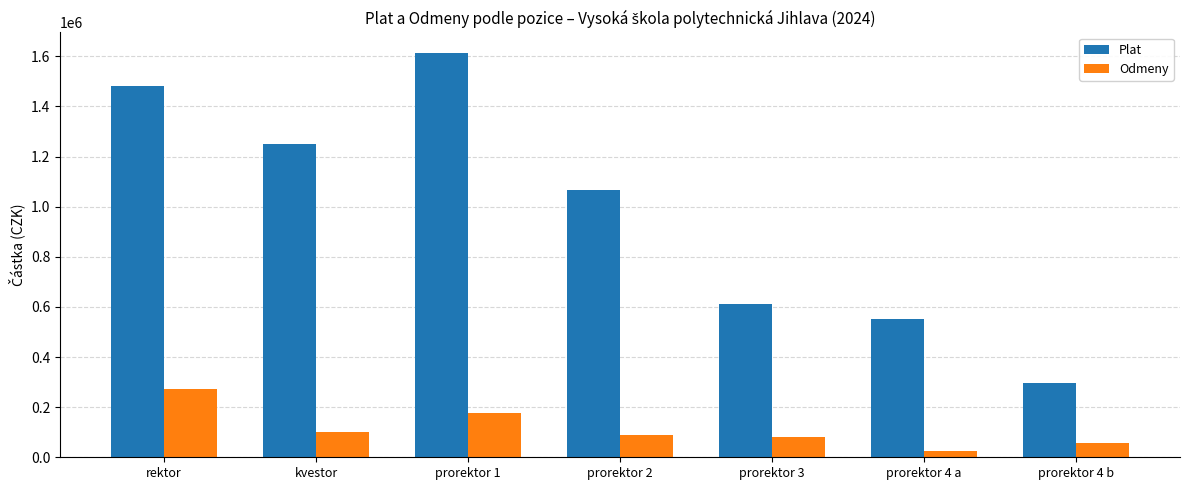

Which series has the largest total across all categories?

Plat